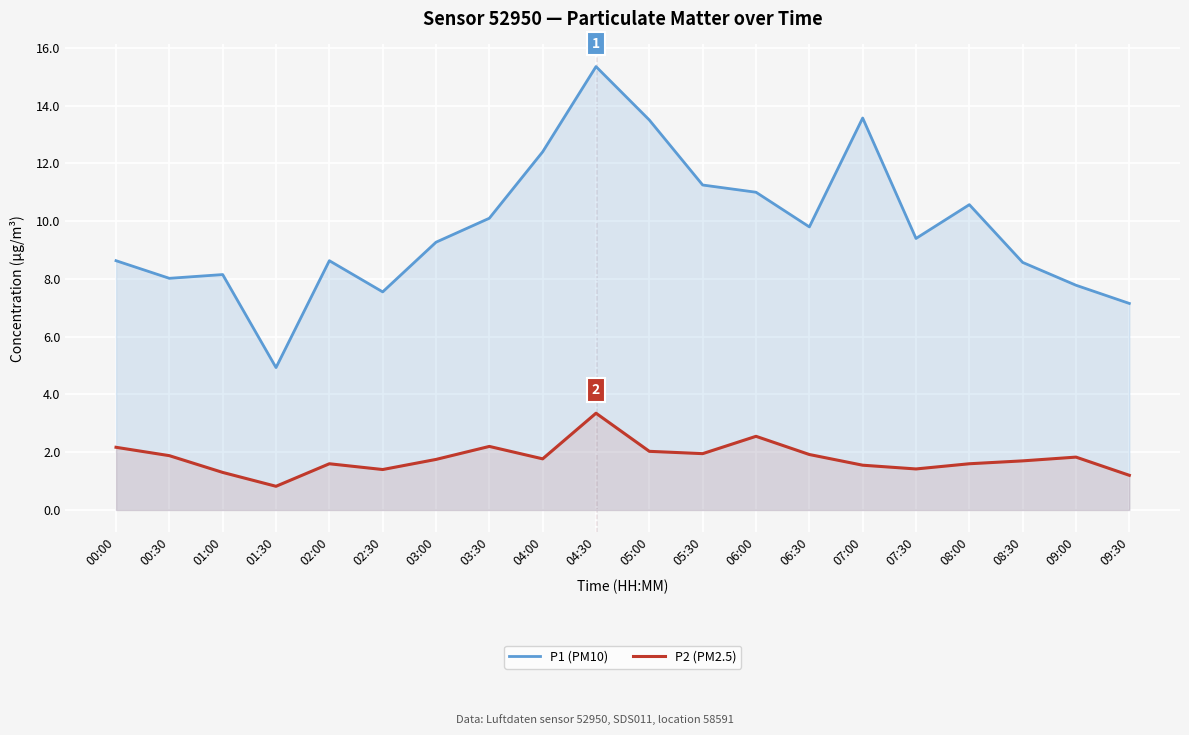

How many data points in P1 (PM10) are above 9?

11